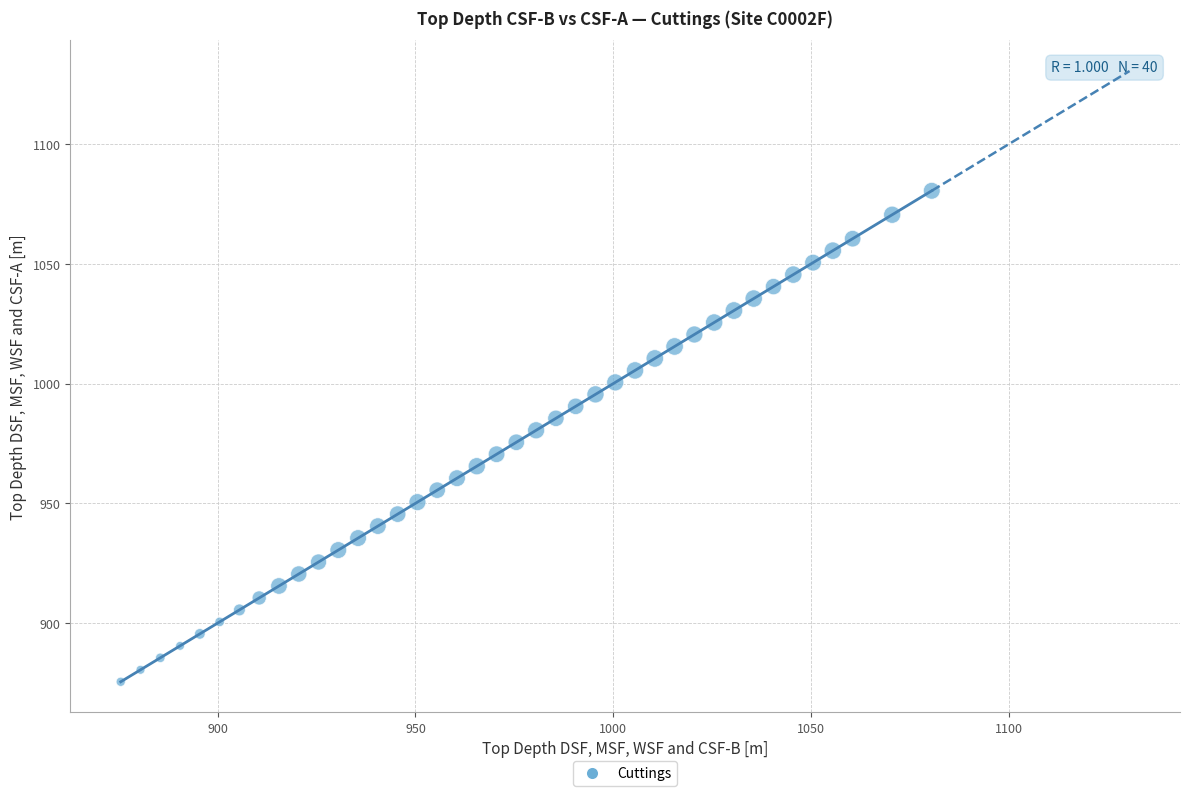

What is the range of Y values (max minus min)?

205.0